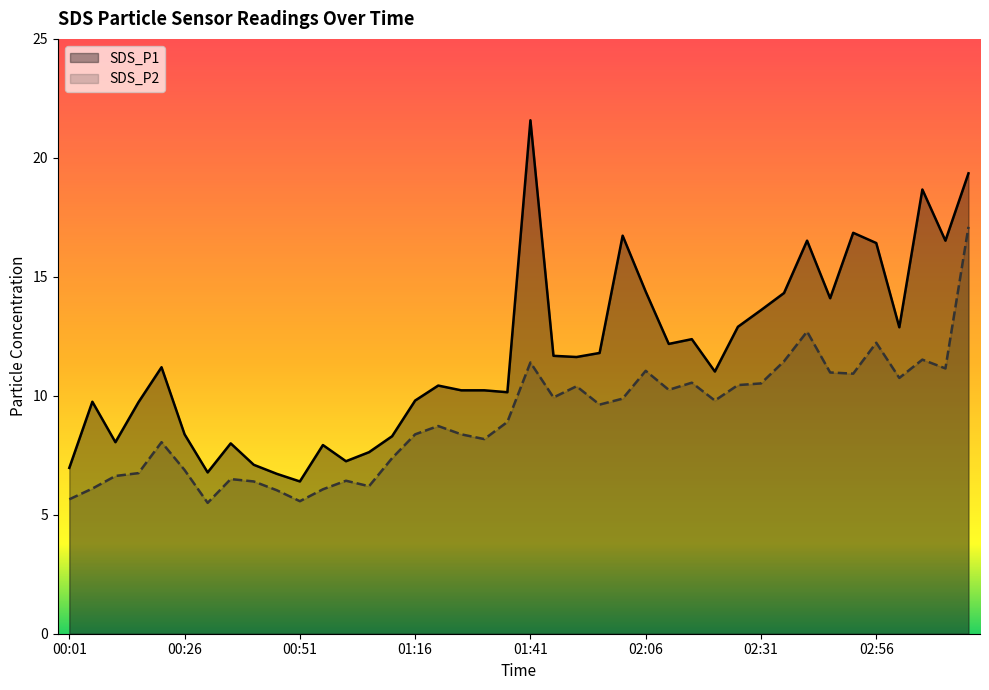

How many interior local valleys does the SDS_P2 series have?

11